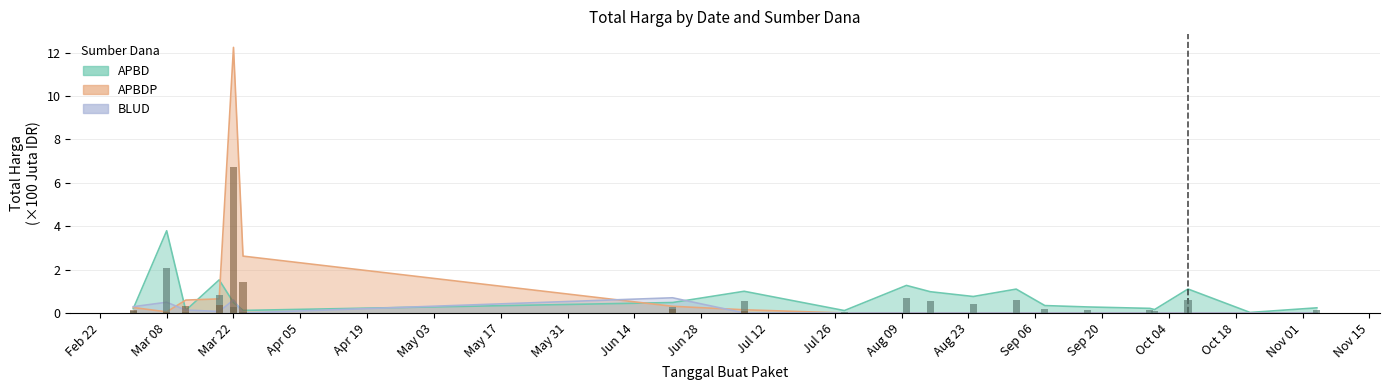

What is the label of the 13th bar from the right?

2022-07-07